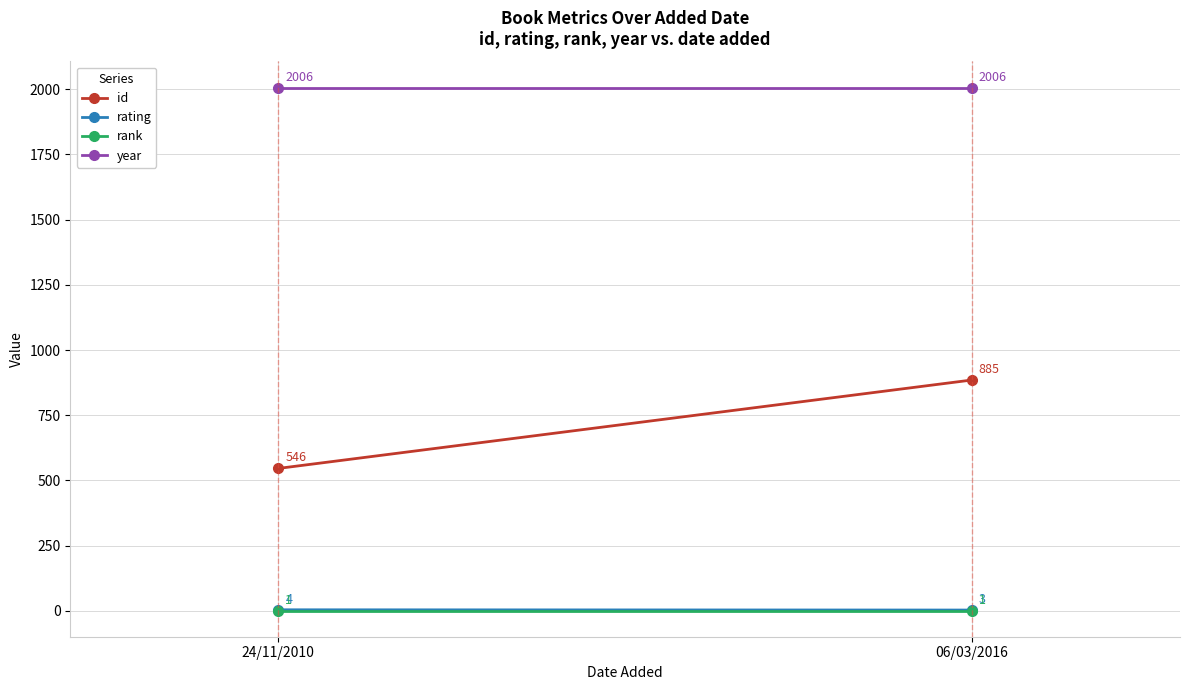

What is the sum of all id values?

1431